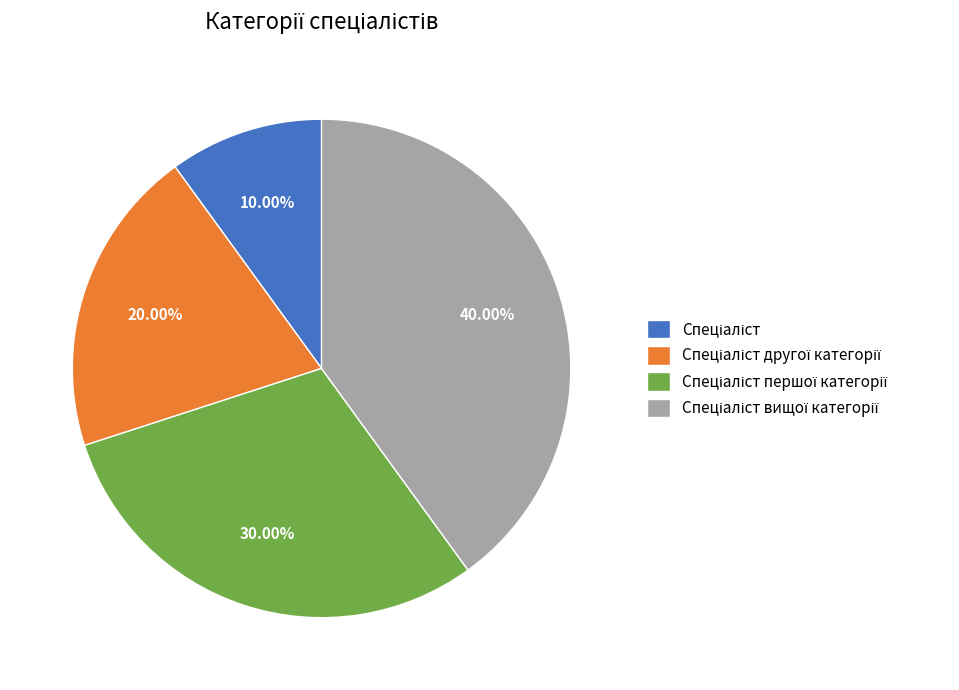

What percentage is the Спеціаліст другої категорії slice, to the nearest percent?

20%